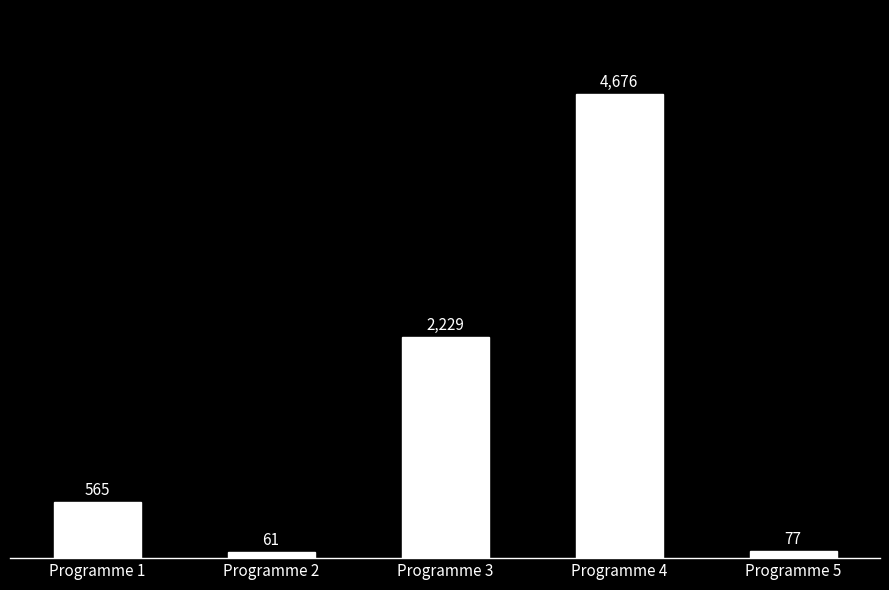

Where is the data nearest to the value 2368?

Programme 3